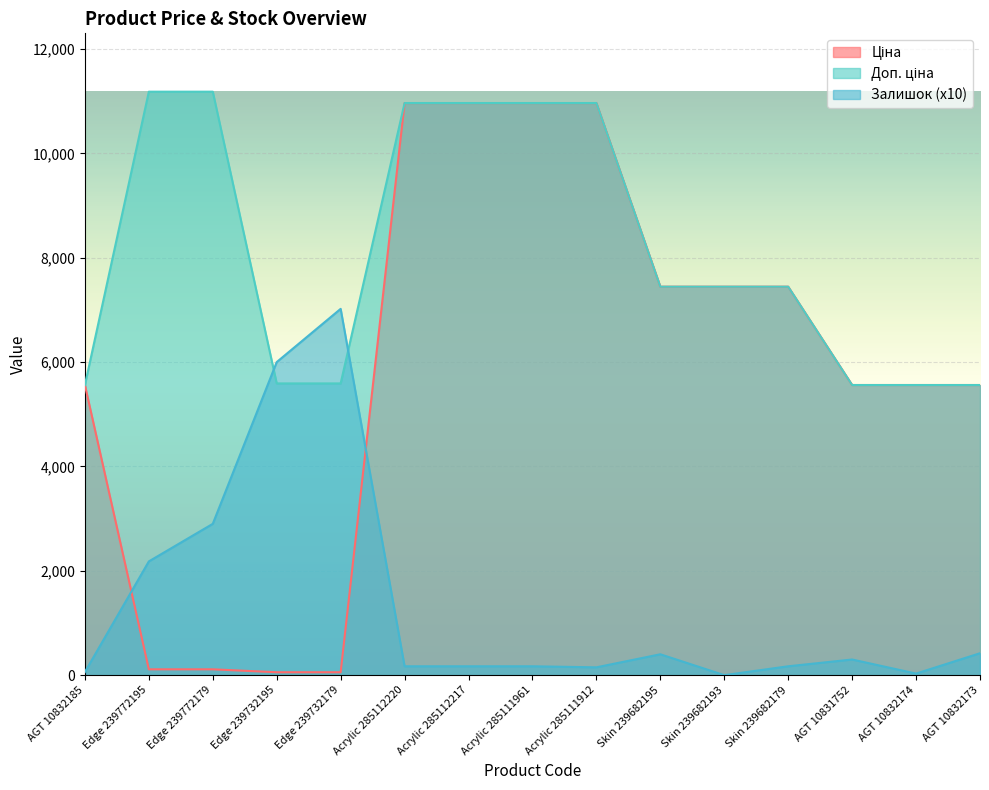

Does the chart display data point markers on the line(s)?

No